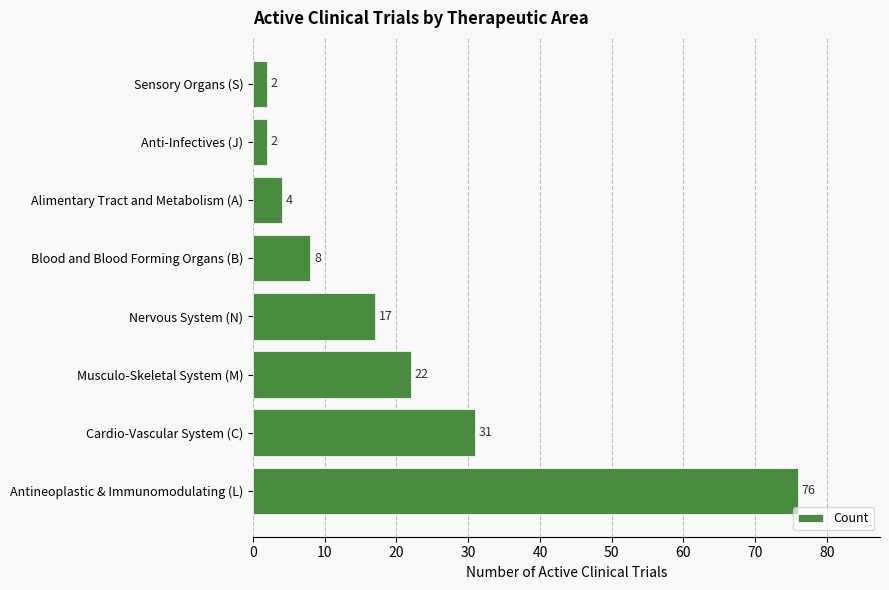

Reading bottom to top, list all the values displayed in this chart.

Antineoplastic & Immunomodulating (L)=76	Cardio-Vascular System (C)=31	Musculo-Skeletal System (M)=22	Nervous System (N)=17	Blood and Blood Forming Organs (B)=8	Alimentary Tract and Metabolism (A)=4	Anti-Infectives (J)=2	Sensory Organs (S)=2